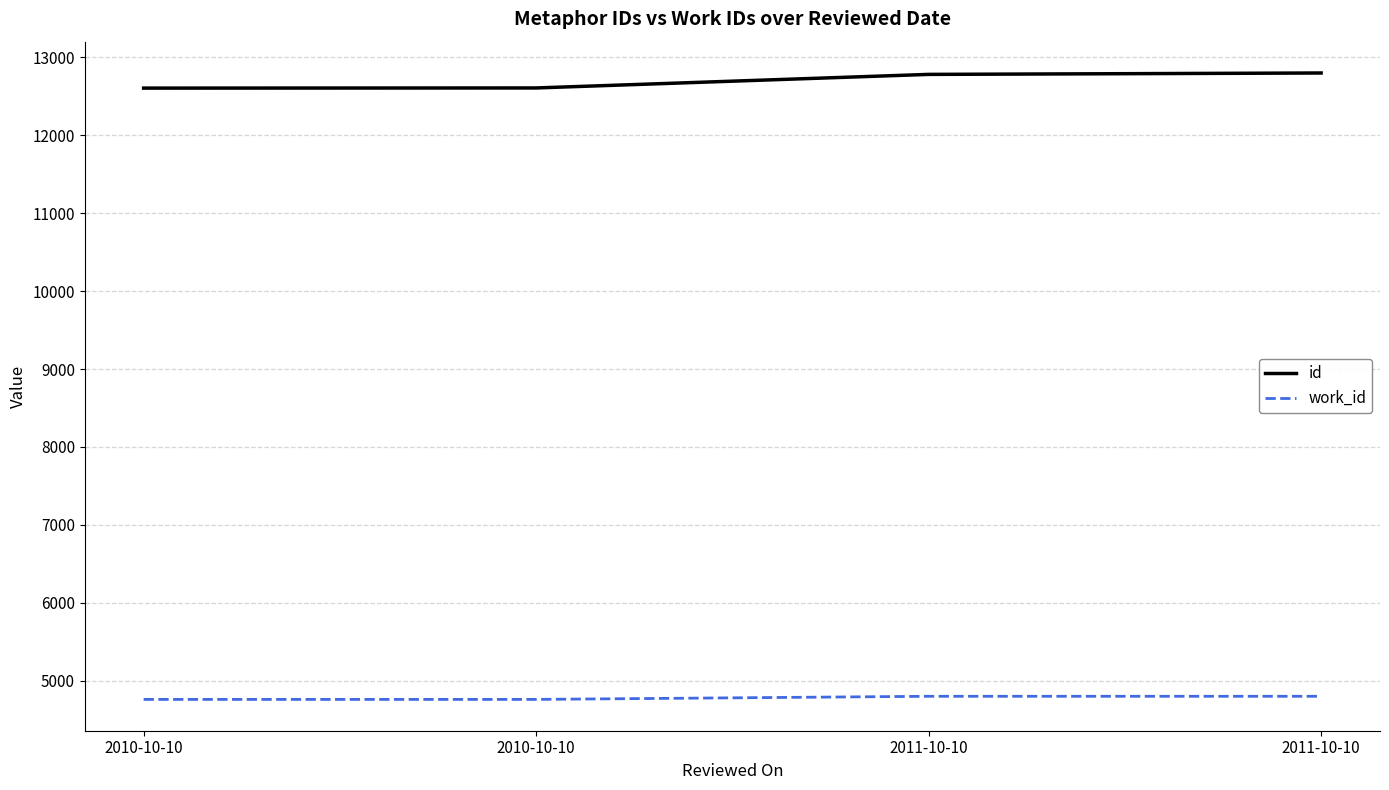

Rank the series at 2011-10-10 from lowest to highest value.

work_id, id